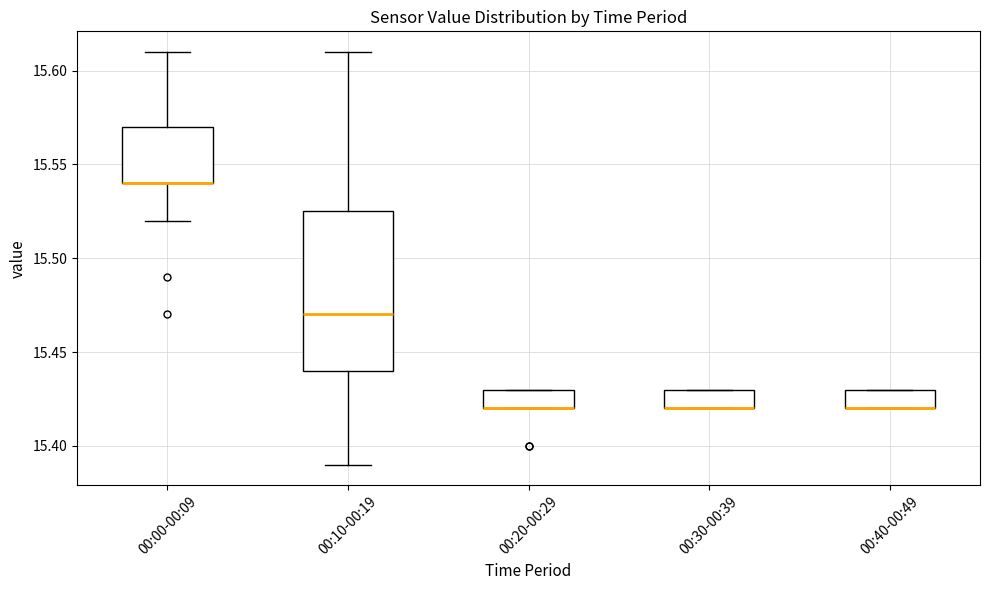

Reading left to right, transcribe this box plot: for each box, give where its median line is, the range the box spans, and where its two whiskers end, as read against the y-axis. The values are not printed on the chart, so give them approximately, as read against the axis.

00:00-00:09: median 15.540 (drawn on the box's lower edge), box 15.540 to 15.570, whiskers 15.520 to 15.610
00:10-00:19: median 15.470, box 15.440 to 15.525, whiskers 15.390 to 15.610
00:20-00:29: median 15.420 (drawn on the box's lower edge), box 15.420 to 15.430, whiskers 15.420 to 15.430
00:30-00:39: median 15.420 (drawn on the box's lower edge), box 15.420 to 15.430, whiskers 15.420 to 15.430
00:40-00:49: median 15.420 (drawn on the box's lower edge), box 15.420 to 15.430, whiskers 15.420 to 15.430